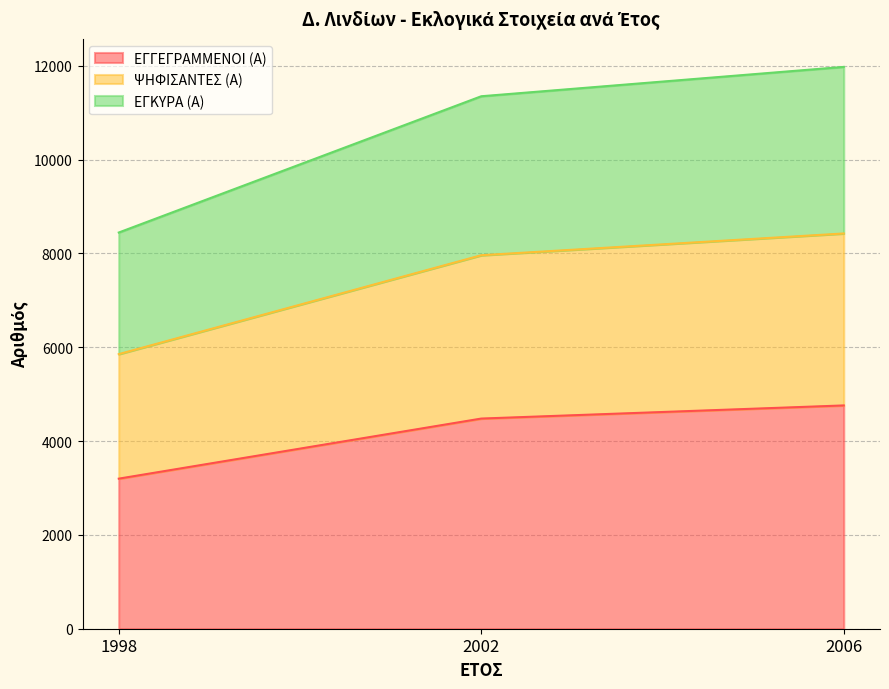

List the labels in order of ΕΓΓΕΓΡΑΜΜΕΝΟΙ (Α) value, largest first.

2006, 2002, 1998